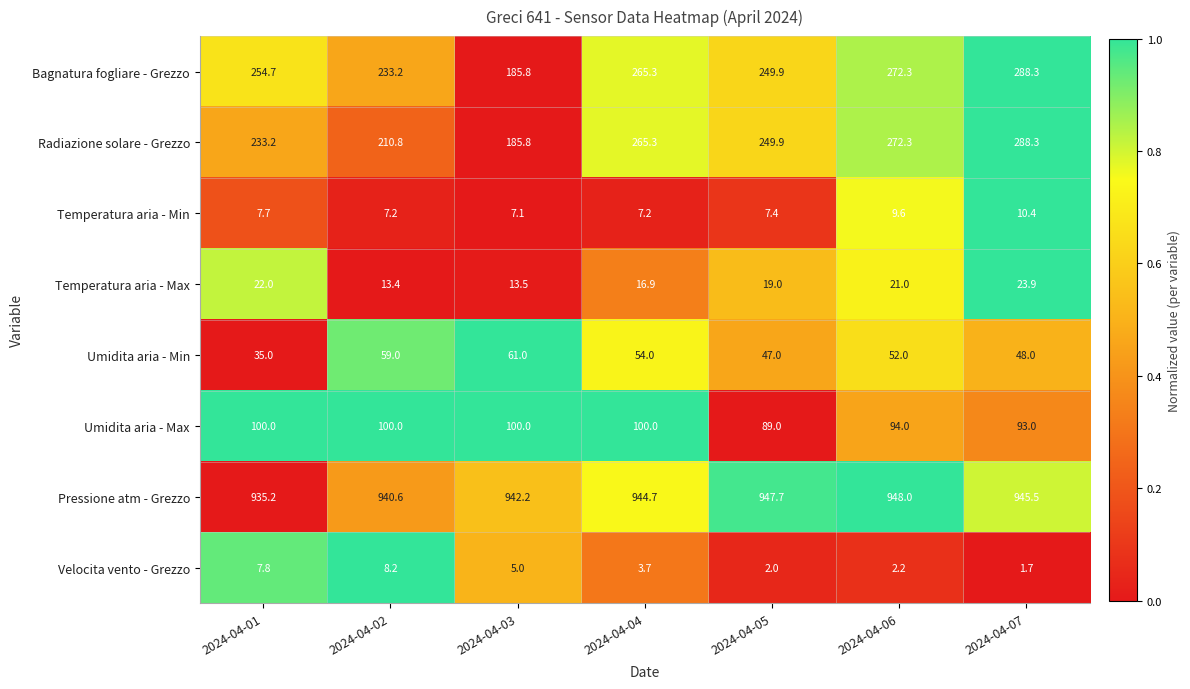

How many values in the Velocita vento - Grezzo series exceed 3?

4